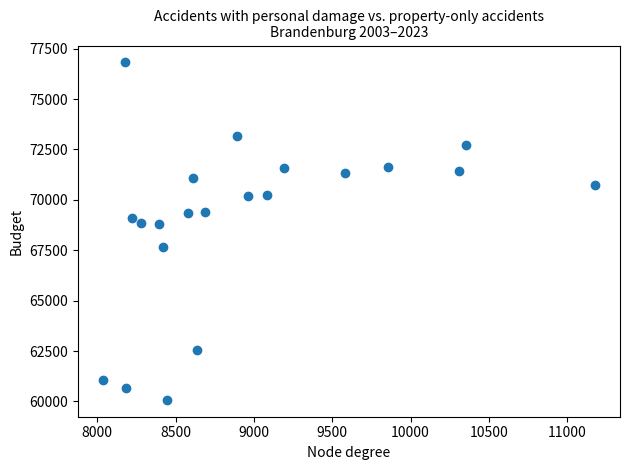

What is the range of X values (max minus min)?

3144